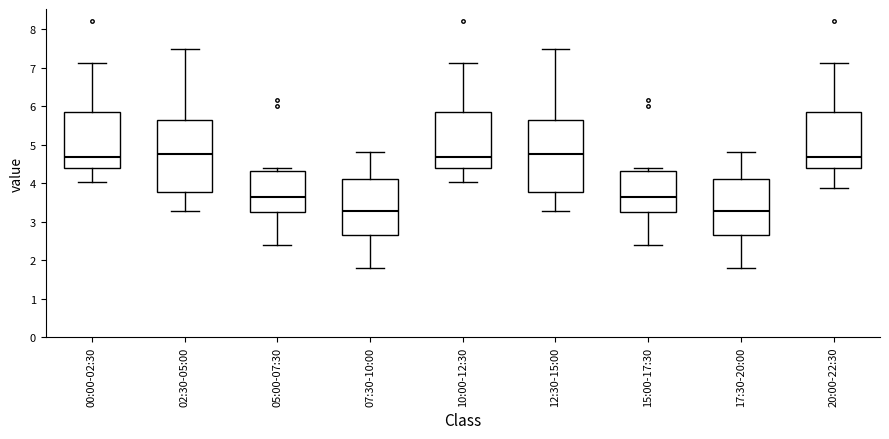

Reading left to right, read every box against the y-axis: the position of its median line, the range the box covers, and the ends of its whiskers. The values are not printed on the chart, so give them approximately, as read against the axis.

00:00-02:30: median 4.7, box 4.4 to 5.8, whiskers 4.0 to 7.1
02:30-05:00: median 4.8, box 3.8 to 5.6, whiskers 3.3 to 7.5
05:00-07:30: median 3.7, box 3.3 to 4.3, whiskers 2.4 to 4.4
07:30-10:00: median 3.3, box 2.7 to 4.1, whiskers 1.8 to 4.8
10:00-12:30: median 4.7, box 4.4 to 5.8, whiskers 4.0 to 7.1
12:30-15:00: median 4.8, box 3.8 to 5.6, whiskers 3.3 to 7.5
15:00-17:30: median 3.7, box 3.3 to 4.3, whiskers 2.4 to 4.4
17:30-20:00: median 3.3, box 2.7 to 4.1, whiskers 1.8 to 4.8
20:00-22:30: median 4.7, box 4.4 to 5.8, whiskers 3.9 to 7.1